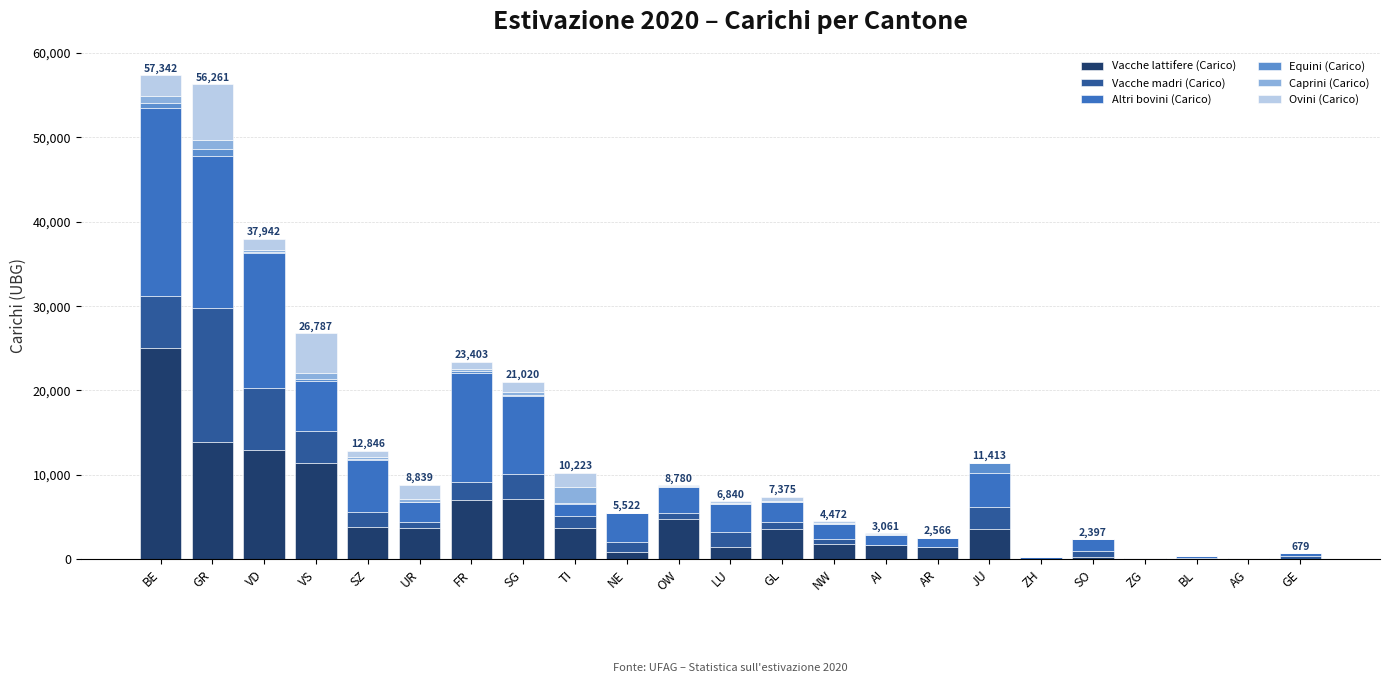

The value of Vacche lattifere (Carico) at VS is 11397.2. True or false?

True